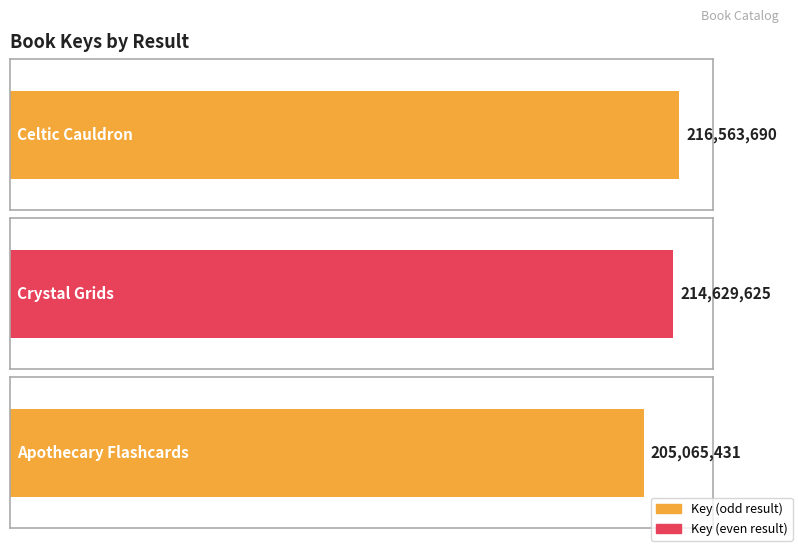

List the labels in order of value, smallest first.

Apothecary Flashcards, Crystal Grids, Celtic Cauldron